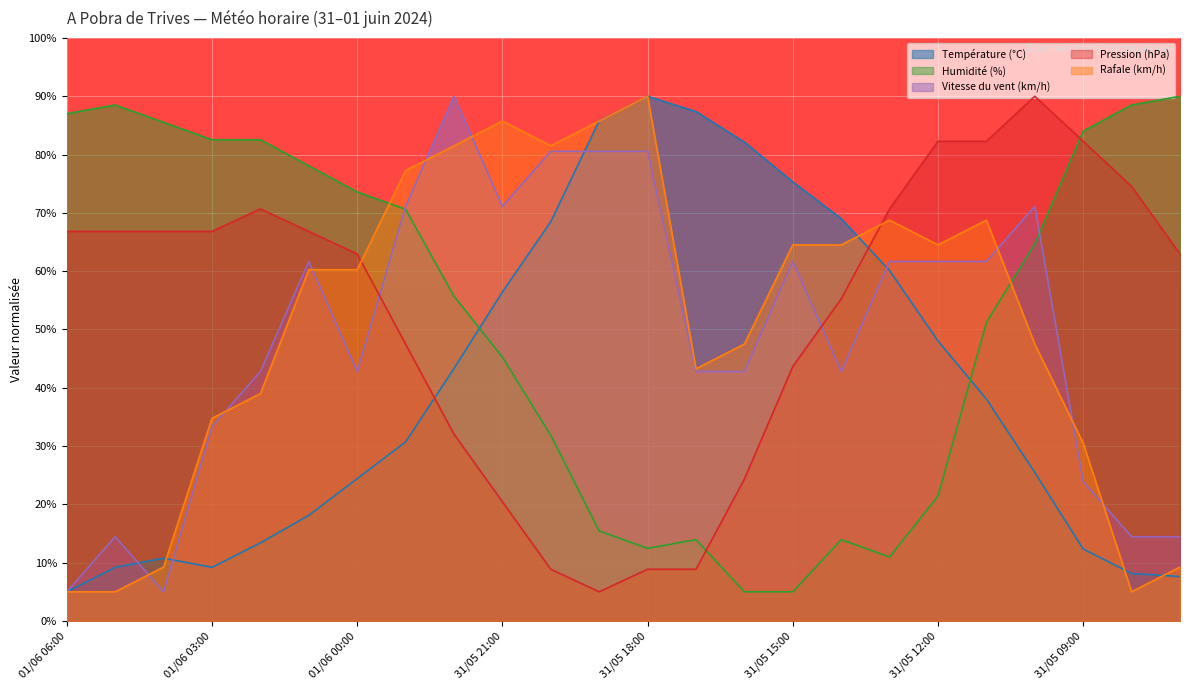

Reading left to right, extract all data points from this chart.

Température (°C): 5.0	9.2	10.8	9.2	13.4	18.1	24.4	30.7	43.3	56.4	68.5	85.8	90.0	87.4	82.1	75.3	69.0	60.1	48.0	38.1	25.5	12.3	8.1	7.6
Humidité (%): 87.0	88.5	85.5	82.5	82.5	78.1	73.6	70.6	55.7	45.3	31.8	15.4	12.5	13.9	5.0	5.0	13.9	11.0	21.4	51.2	64.6	84.0	88.5	90.0
Vitesse du vent (km/h): 5.0	14.4	5.0	33.3	42.8	61.7	42.8	71.1	90.0	71.1	80.6	80.6	80.6	42.8	42.8	61.7	42.8	61.7	61.7	61.7	71.1	23.9	14.4	14.4
Pression (hPa): 66.8	66.8	66.8	66.8	70.7	66.8	63.0	47.5	32.0	20.5	8.9	5.0	8.9	8.9	24.3	43.6	55.2	70.7	82.3	82.3	90.0	82.3	74.5	63.0
Rafale (km/h): 5.0	5.0	9.2	34.8	39.0	60.2	60.2	77.2	81.5	85.8	81.5	85.8	90.0	43.2	47.5	64.5	64.5	68.8	64.5	68.8	47.5	30.5	5.0	9.2